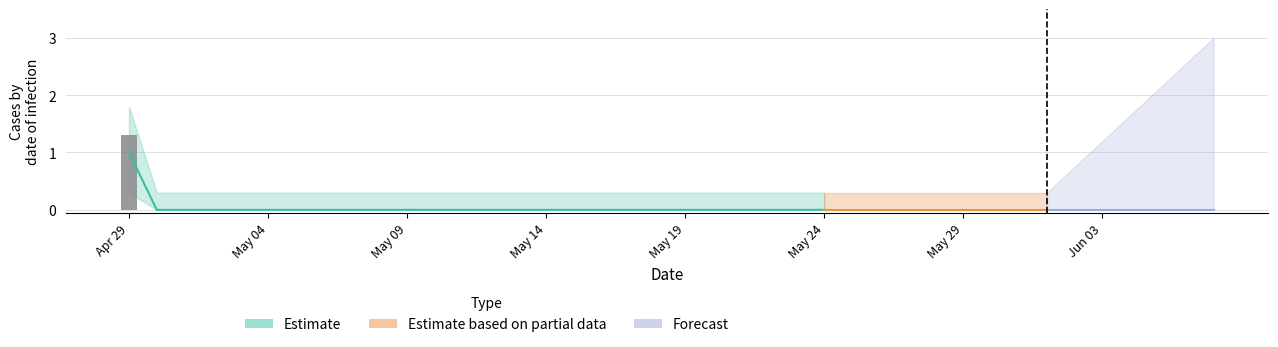

Are the bars grouped side by side (vs. stacked)?

No